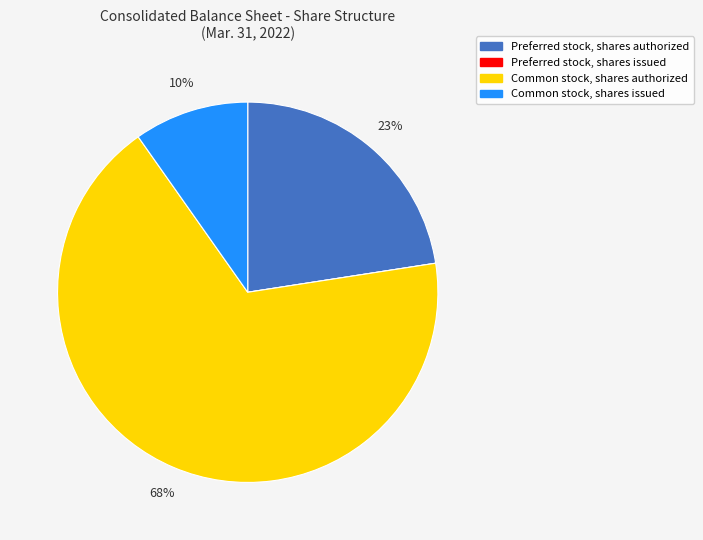

To the nearest percent, what is the combined percentage of Common stock, shares authorized and Common stock, shares issued?

77%